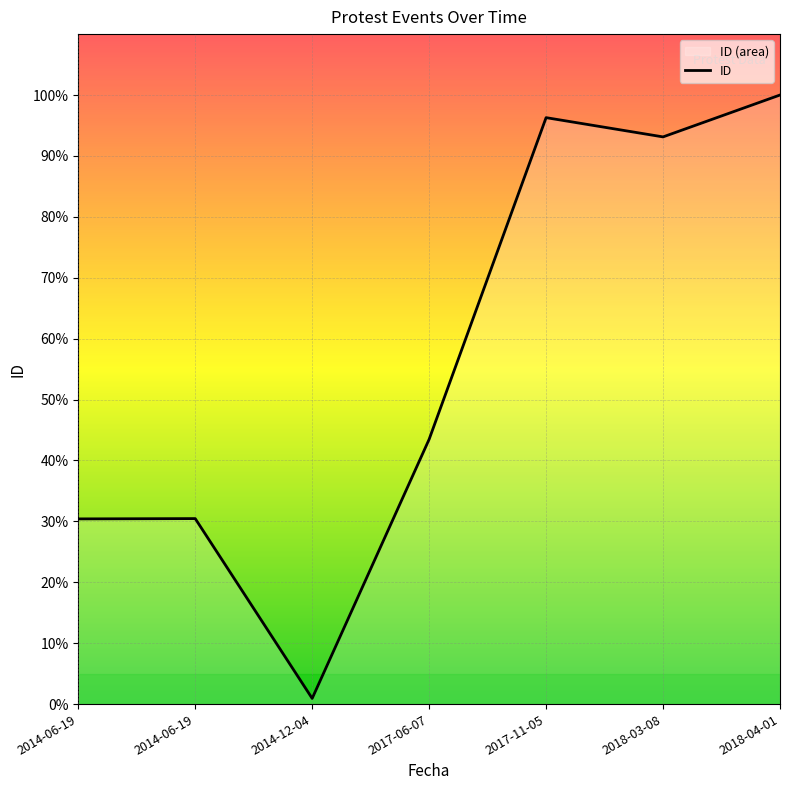

How many interior local valleys (lower than both neighbors) does the data have?

2